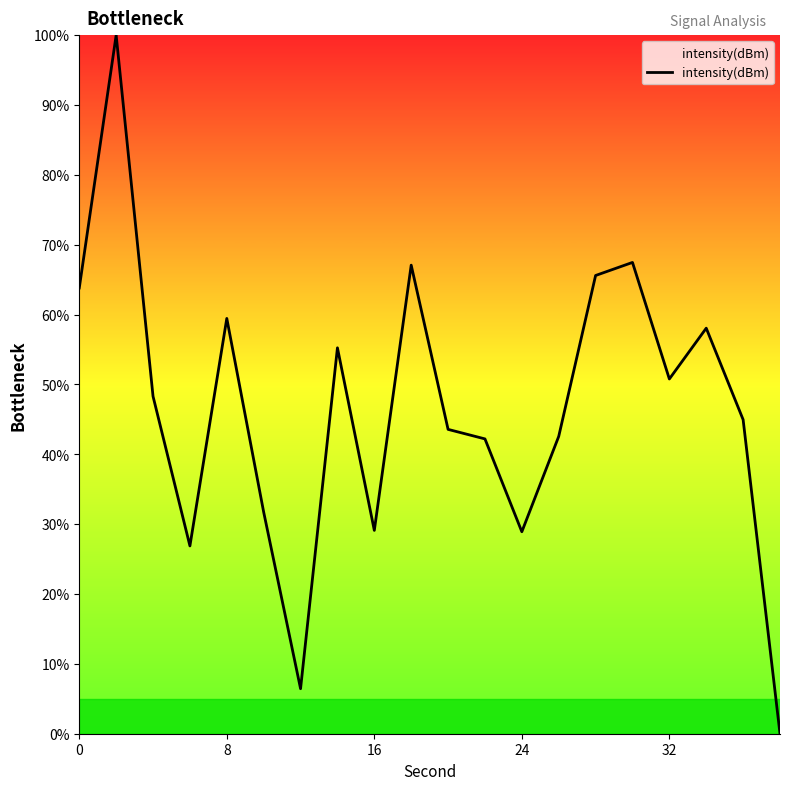

Count the number of values greater than 48.

10